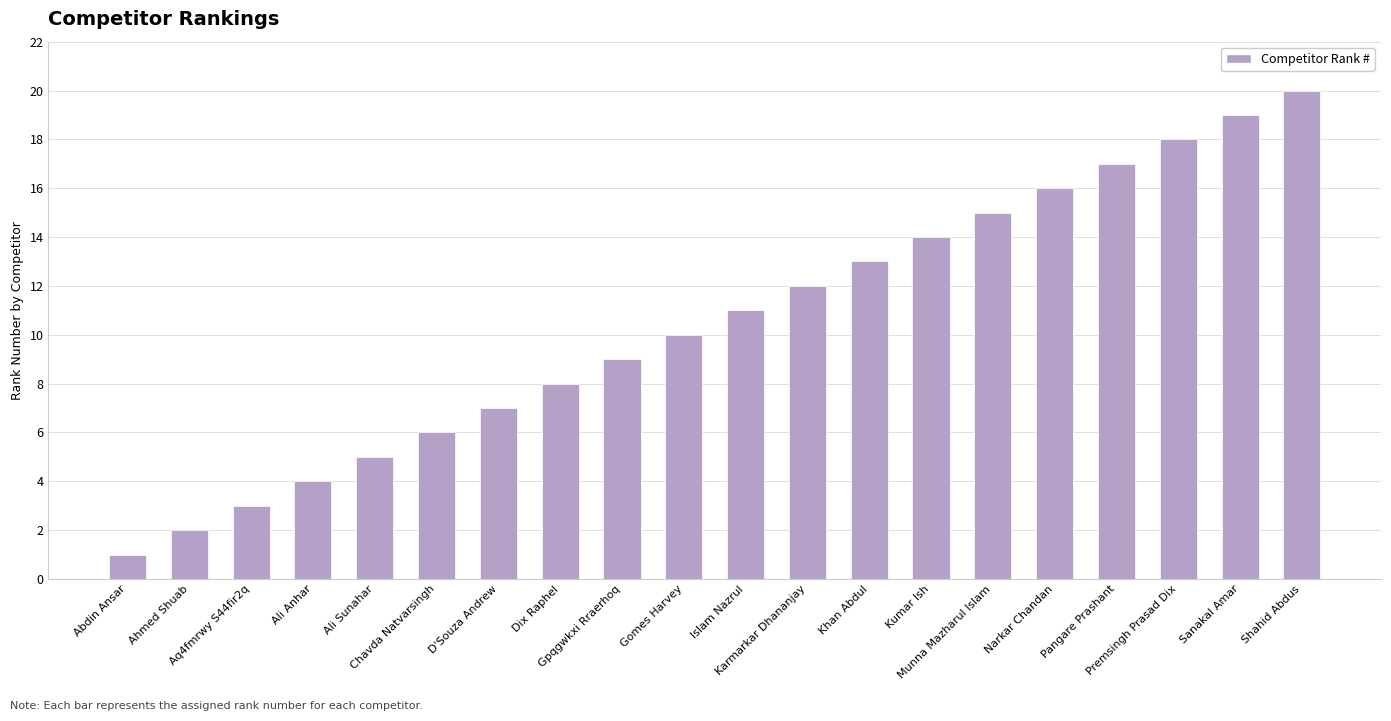

What is the difference between the values at Islam Nazrul and Munna Mazharul Islam?

4